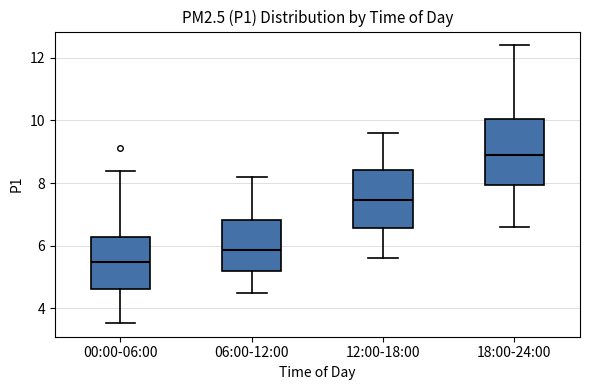

Which box's median line is the highest?

18:00-24:00